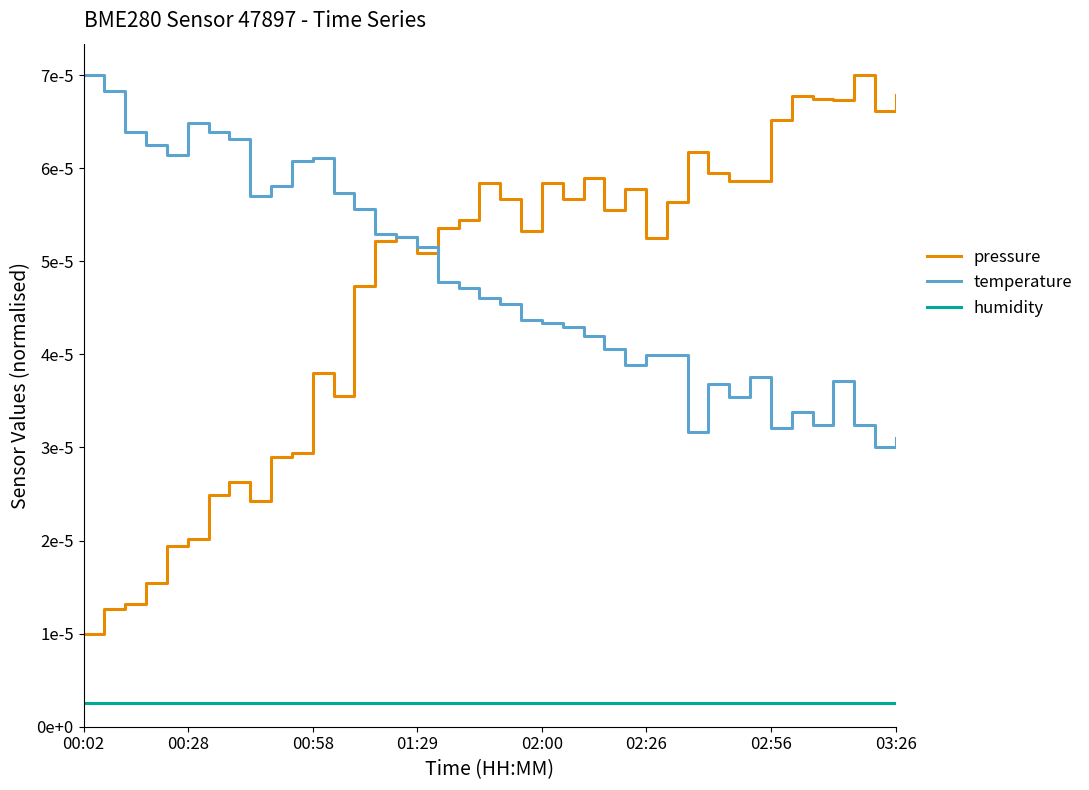

Does the chart have visible grid lines?

No